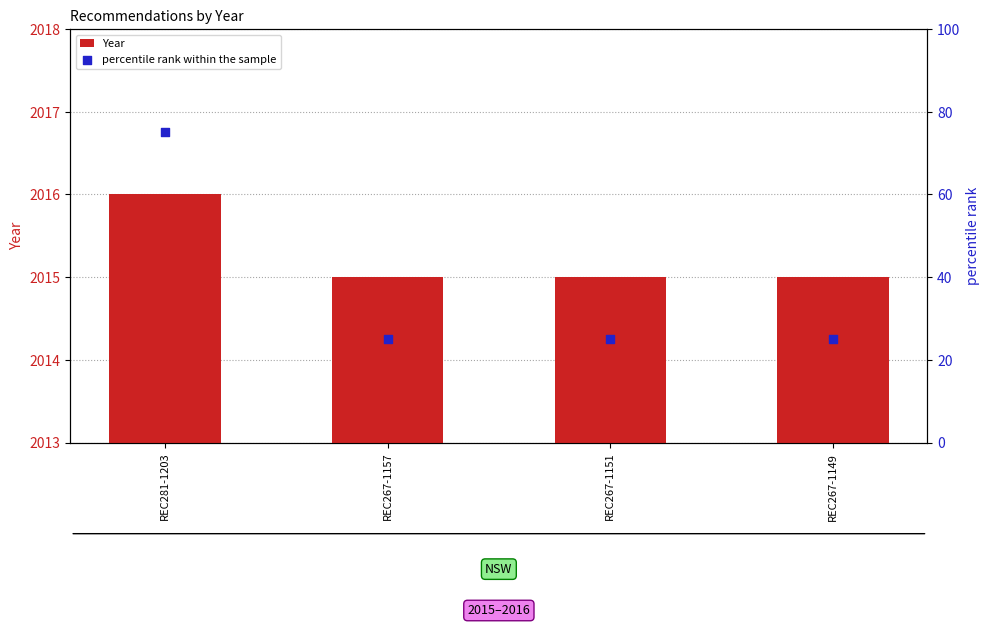

Which series contains the highest Y value?

Year